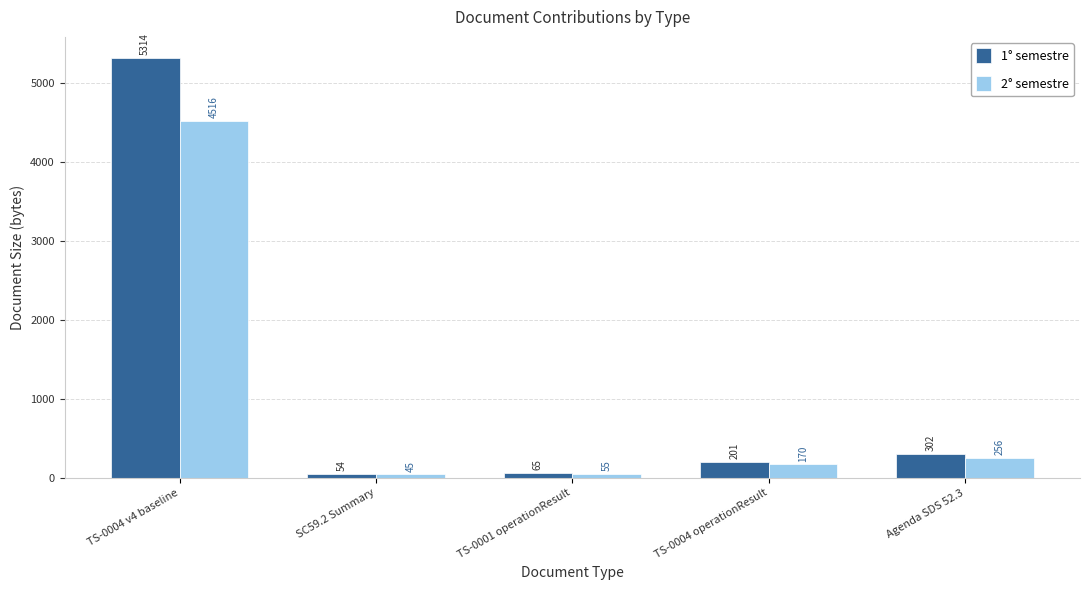

What is the difference between the maximum and minimum values in the 2° semestre series?

4471.0